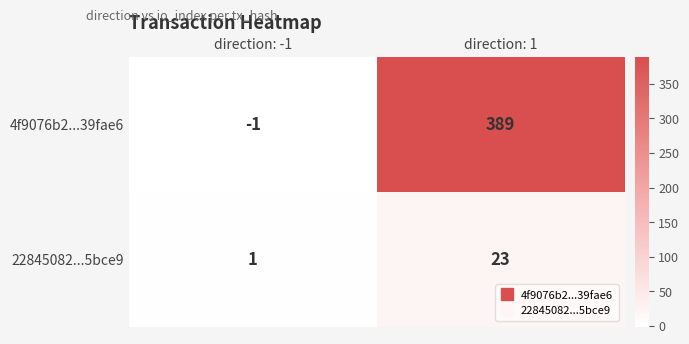

Read the 4f9076b2...39fae6 value at direction: 1, to the nearest 5.

390